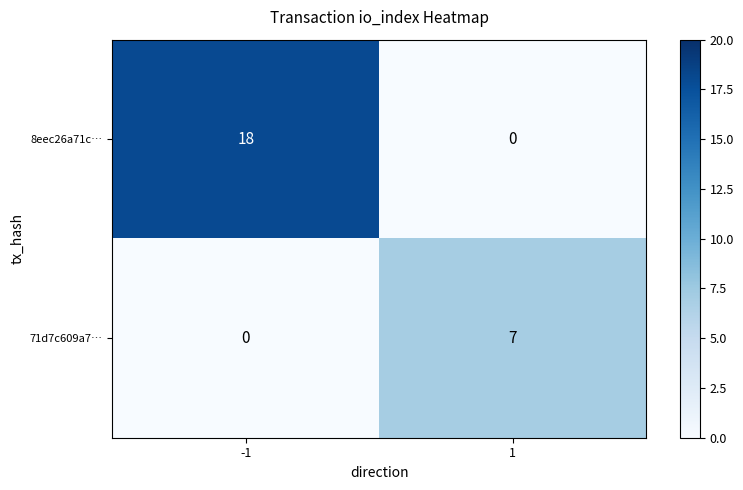

Reading left to right, what are all the values shown in this chart?

8eec26a71c…: -1=18	1=0
71d7c609a7…: -1=0	1=7